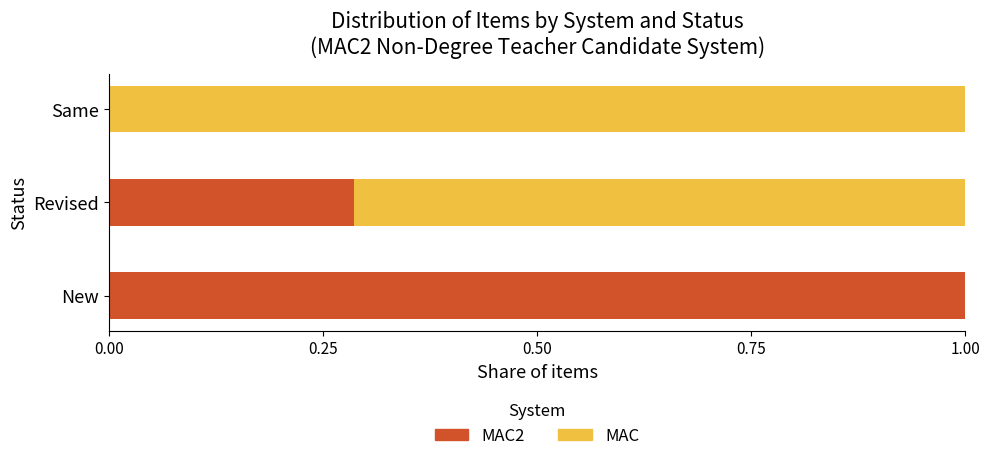

What is the total value across all series at Revised?

1.0